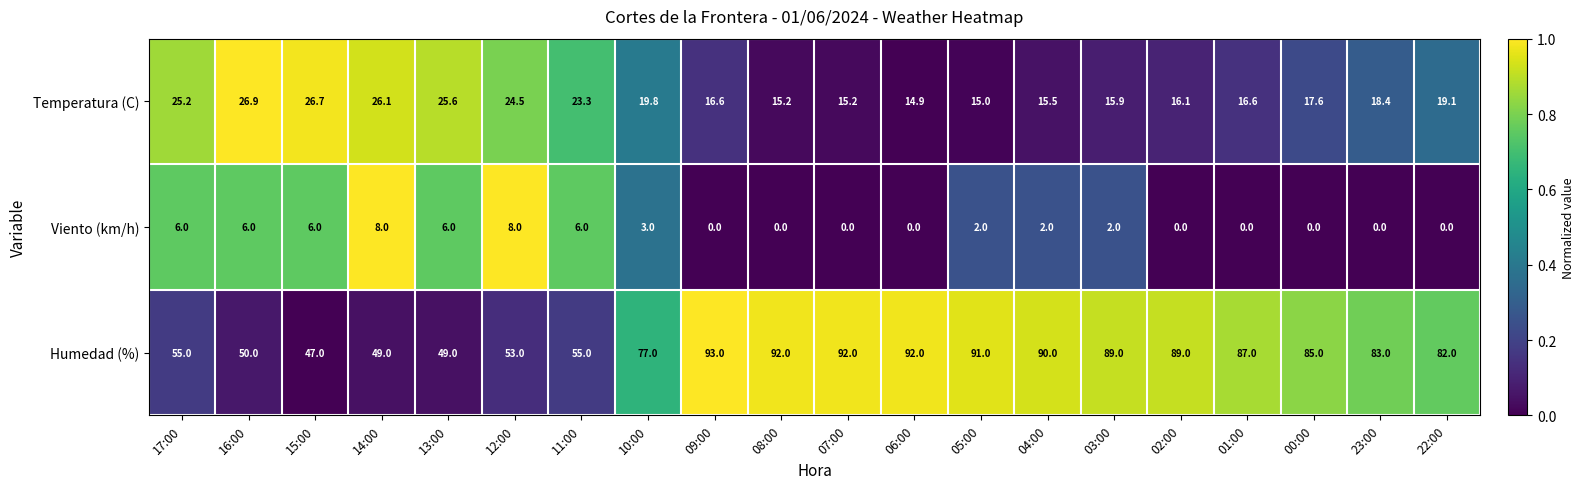

Rank the series at 23:00 from lowest to highest value.

Viento (km/h), Temperatura (C), Humedad (%)